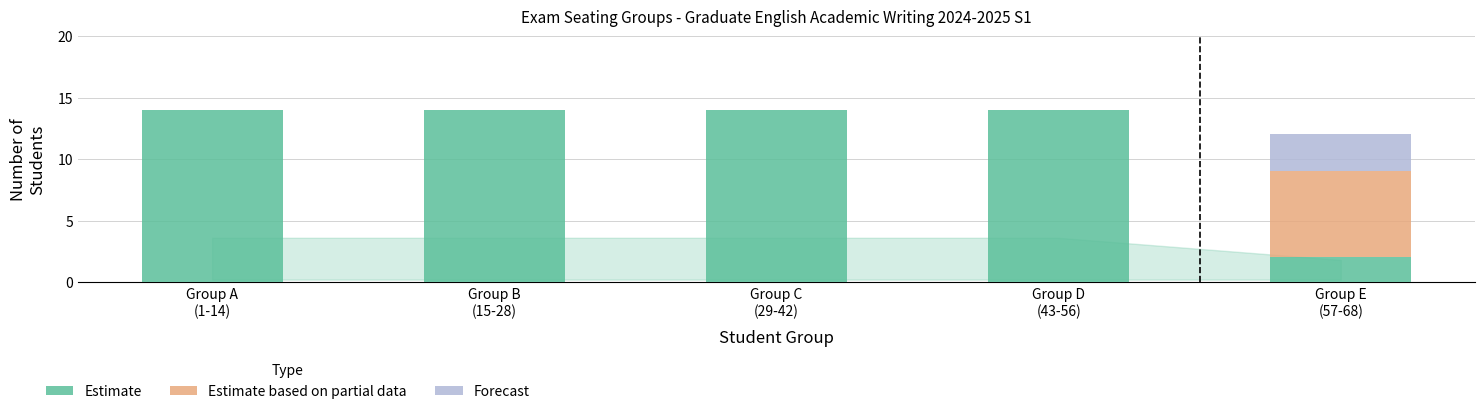

What is the maximum value for Estimate?

14